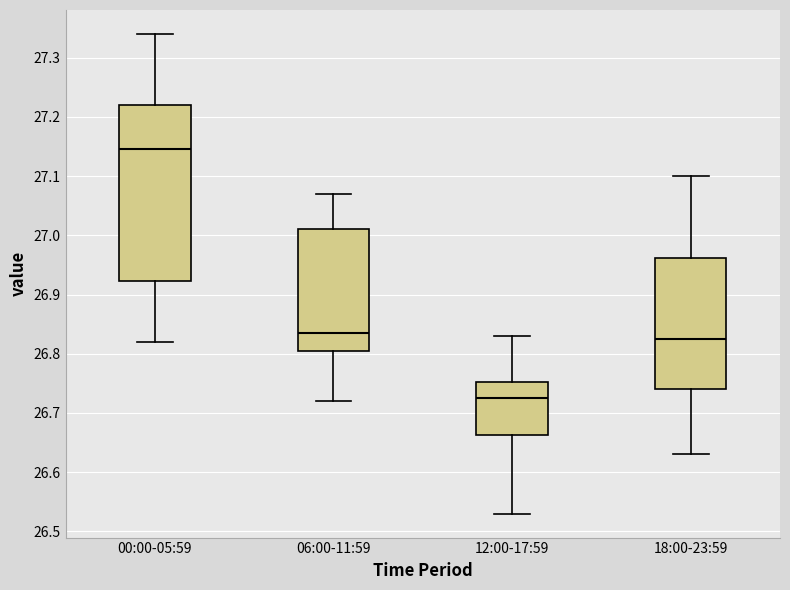

Reading left to right, read every box against the y-axis: the position of its median line, the range the box covers, and the ends of its whiskers. The values are not printed on the chart, so give them approximately, as read against the axis.

00:00-05:59: median 27.15, box 26.92 to 27.22, whiskers 26.82 to 27.34
06:00-11:59: median 26.84, box 26.81 to 27.01, whiskers 26.72 to 27.07
12:00-17:59: median 26.73, box 26.66 to 26.75, whiskers 26.53 to 26.83
18:00-23:59: median 26.83, box 26.74 to 26.96, whiskers 26.63 to 27.10